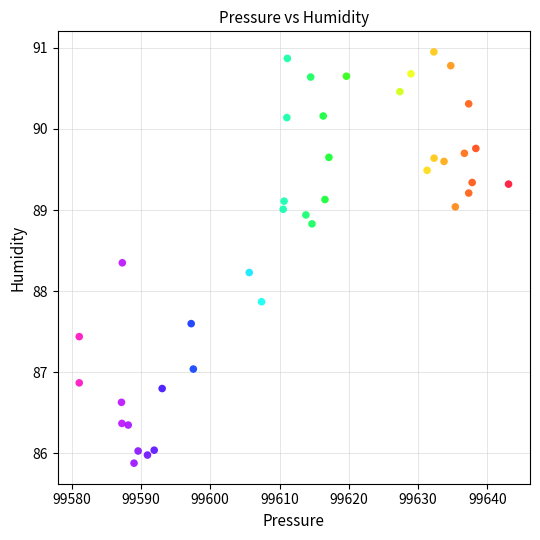

What Y value in the scatter plot is closest to 88?

87.9